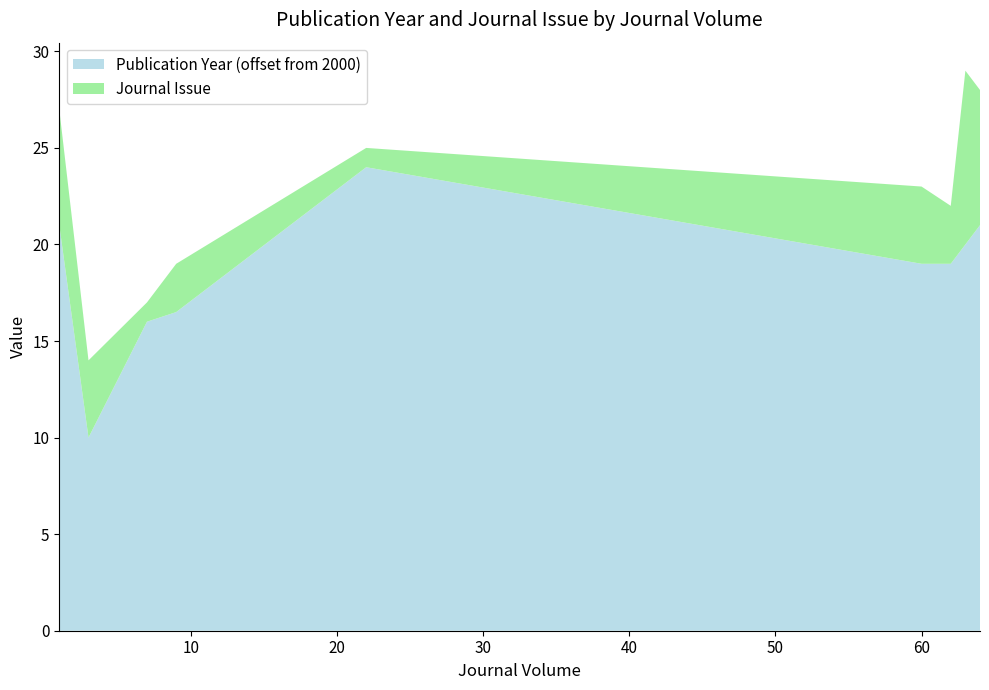

What is the difference between the maximum and minimum values in the Publication Year (offset from 2000) series?

14.0